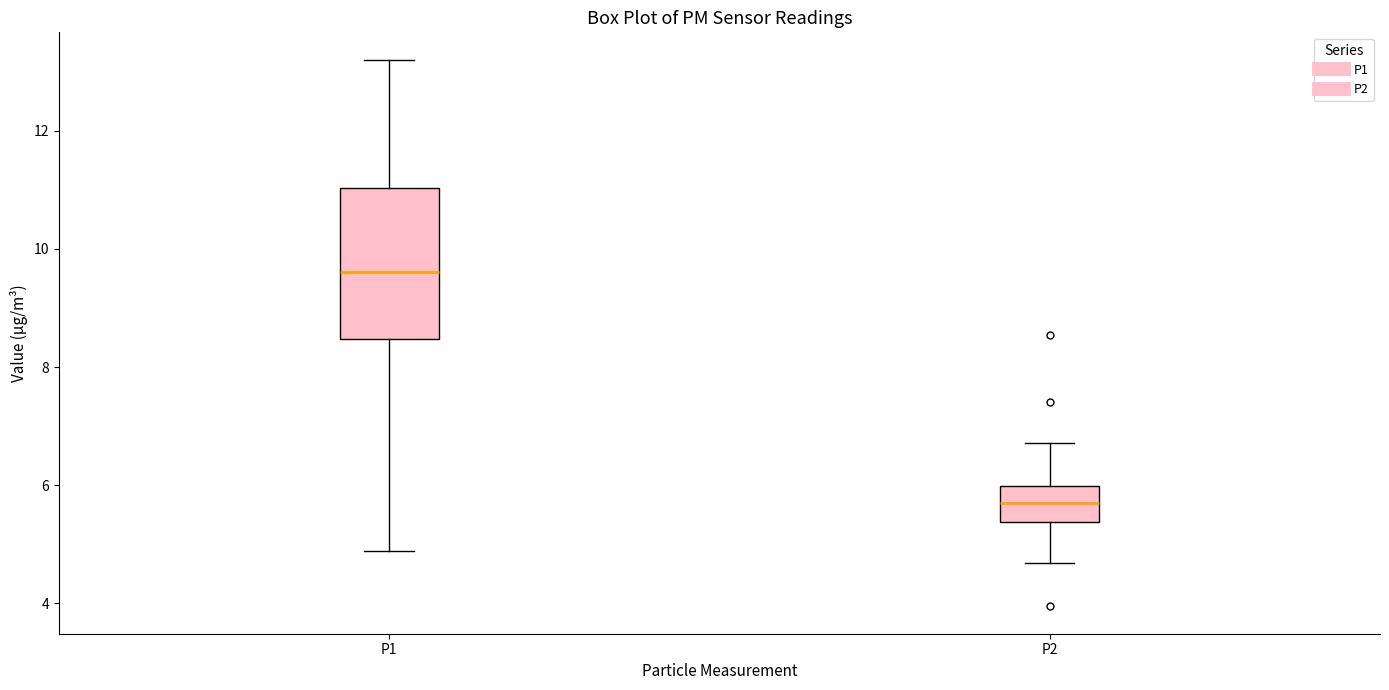

Where does the upper whisker of the box for P2 end on the y-axis? The values are not printed on the chart, so give them approximately, as read against the axis.

6.8